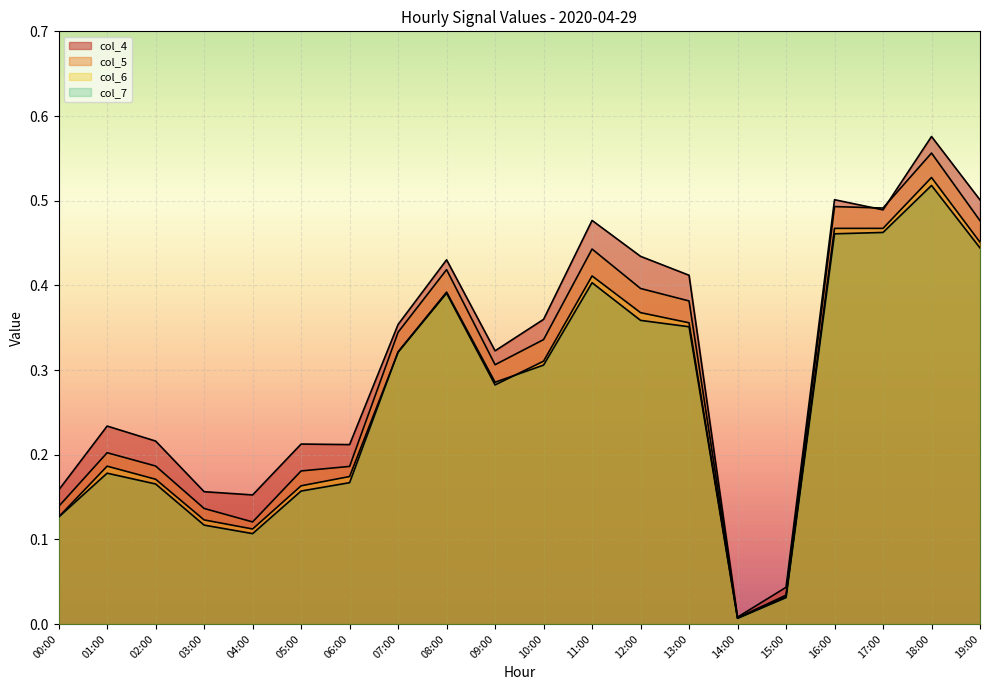

True or false: col_6 and col_5 intersect in this chart.

False